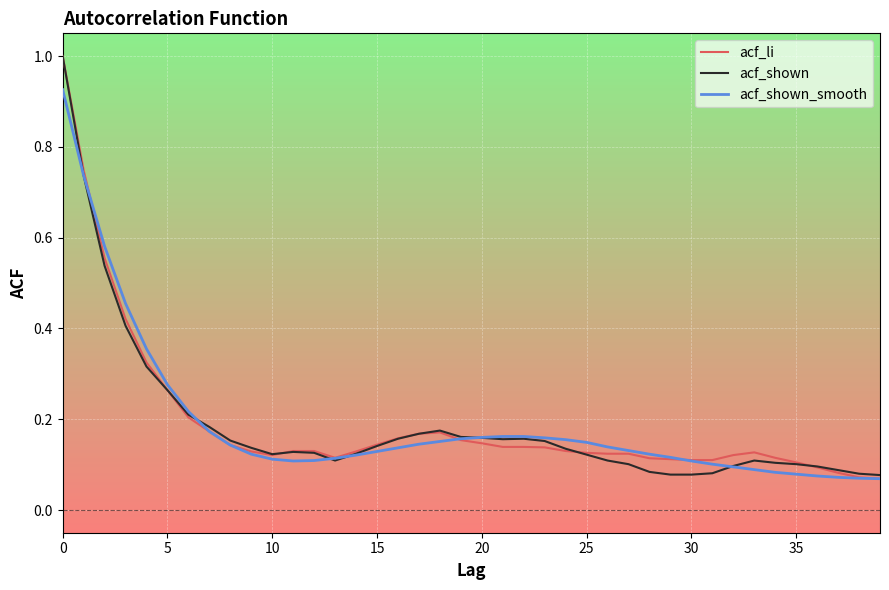

What is the maximum value for acf_shown?

1.0